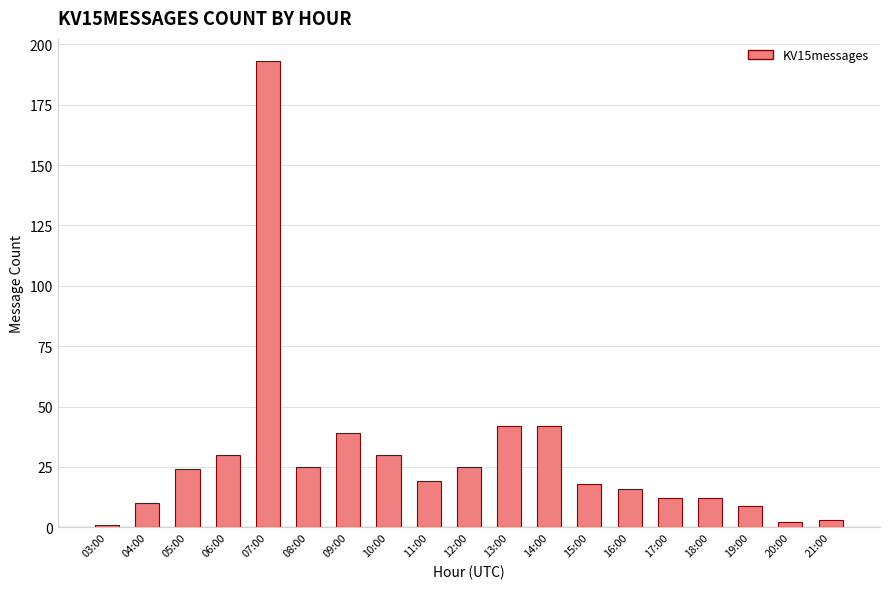

Reading left to right, what are all the values shown in this chart?

1	10	24	30	193	25	39	30	19	25	42	42	18	16	12	12	9	2	3